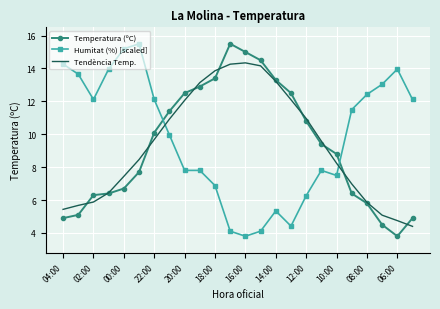

What is the highest value of the Temperatura (ºC) series?

15.5